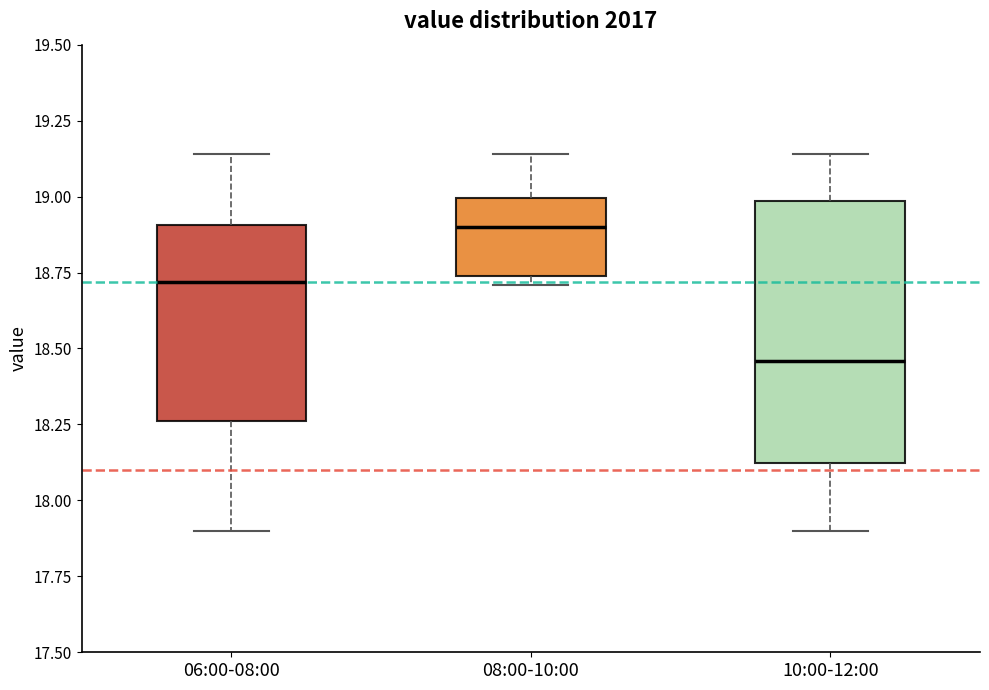

Reading left to right, read every box against the y-axis: the position of its median line, the range the box covers, and the ends of its whiskers. The values are not printed on the chart, so give them approximately, as read against the axis.

06:00-08:00: median 18.70, box 18.25 to 18.90, whiskers 17.90 to 19.15
08:00-10:00: median 18.90, box 18.75 to 19.00, whiskers 18.70 to 19.15
10:00-12:00: median 18.45, box 18.10 to 19.00, whiskers 17.90 to 19.15